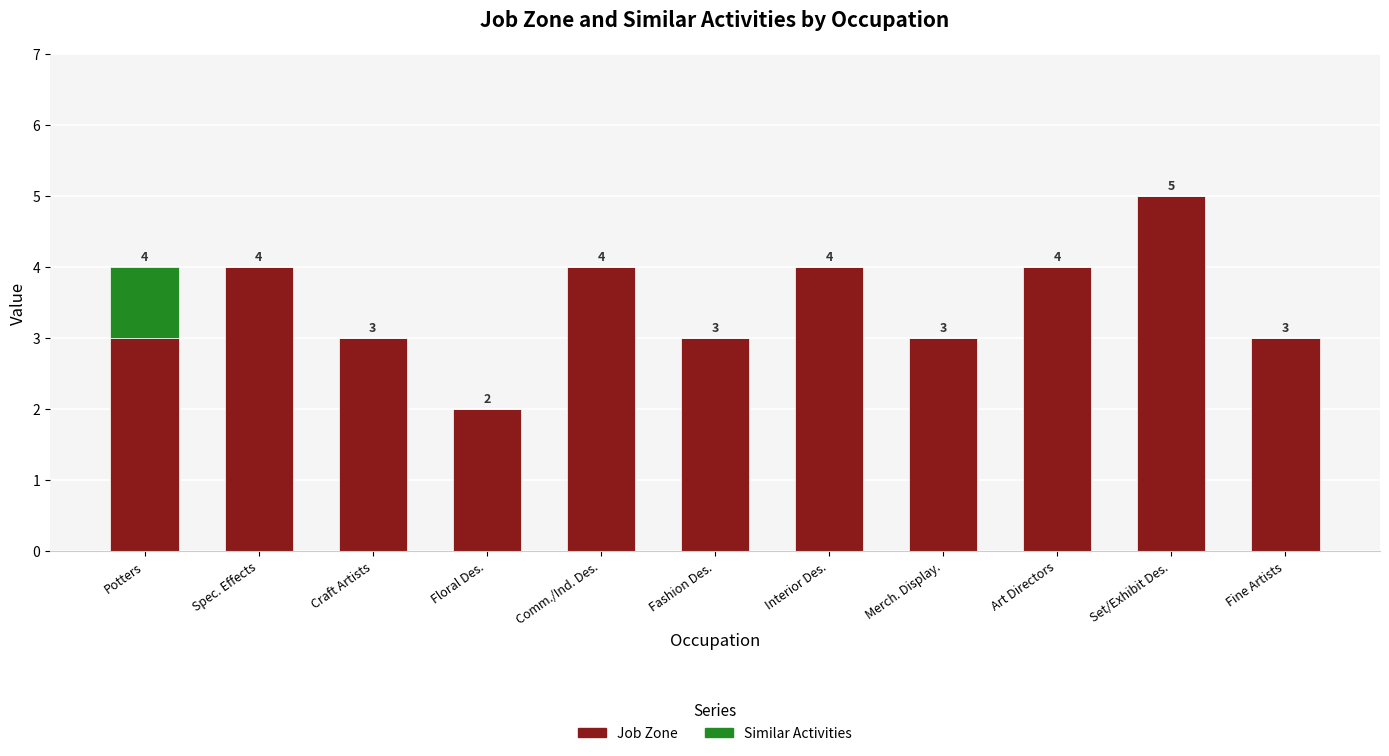

What is the approximate value of Job Zone at Art Directors?

4